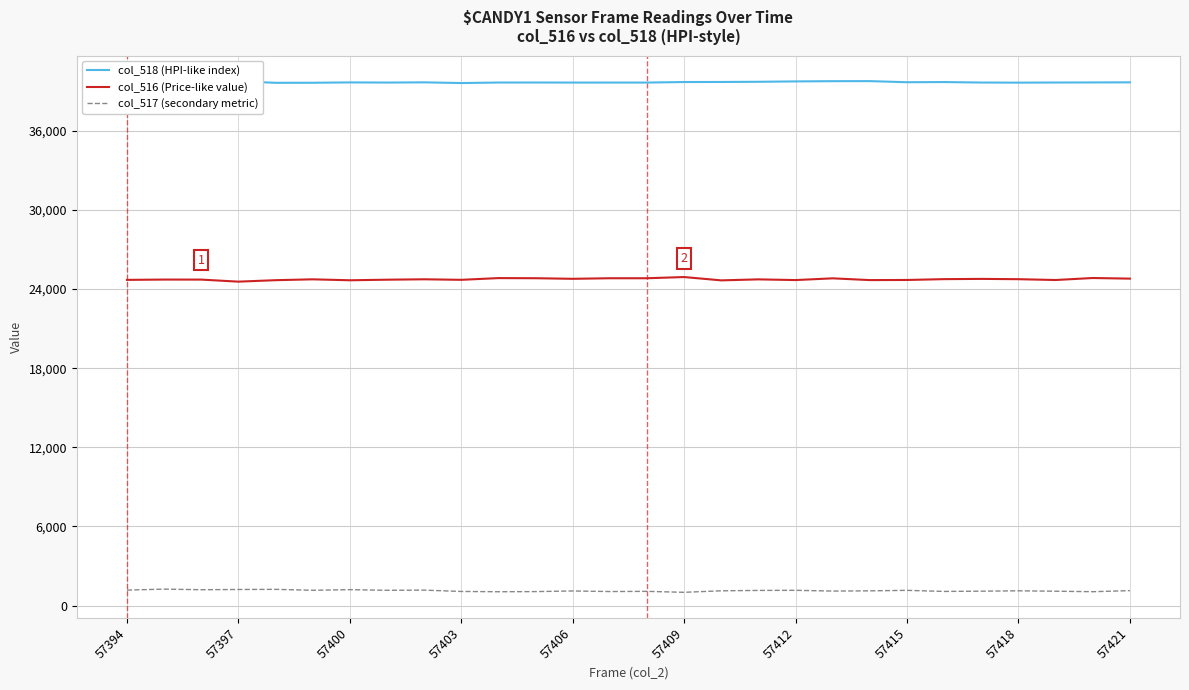

True or false: col_517 (secondary metric) and col_516 (Price-like value) cross at least once.

False